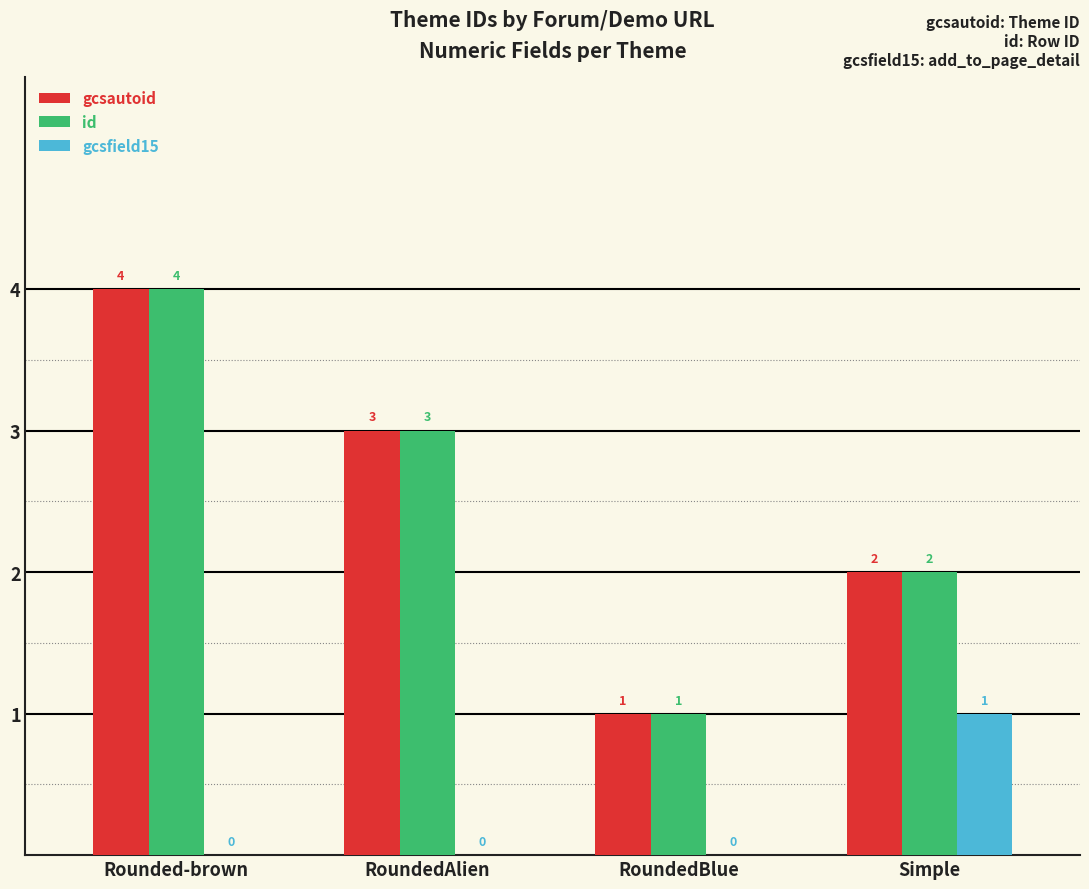

How many id values are between 2 and 4?

3